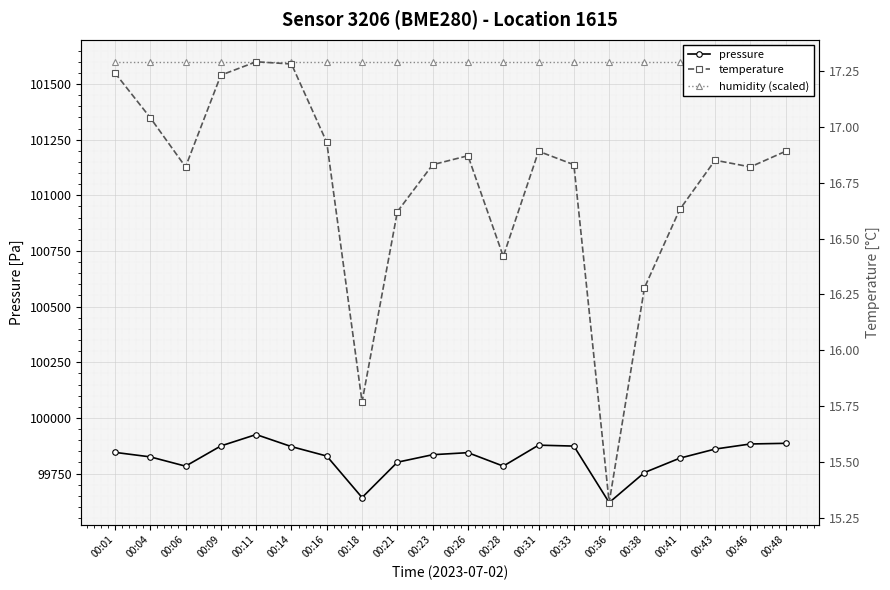

How many interior local peaks does the pressure series have?

3